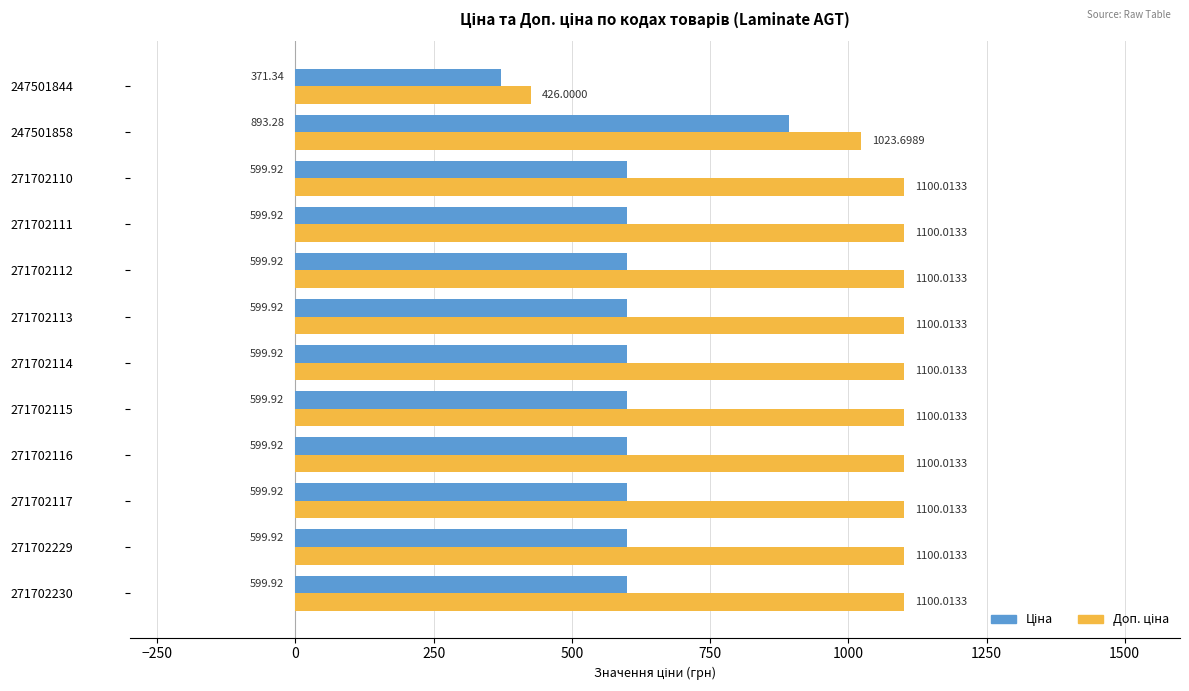

What is the spread (max minus min) of values at 247501844?

54.7